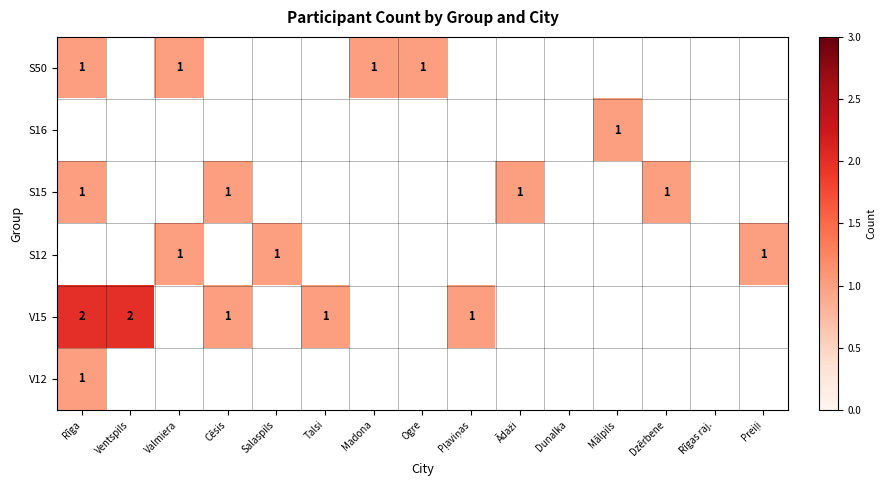

At which category does the chart reach its minimum across all series?

Rīga